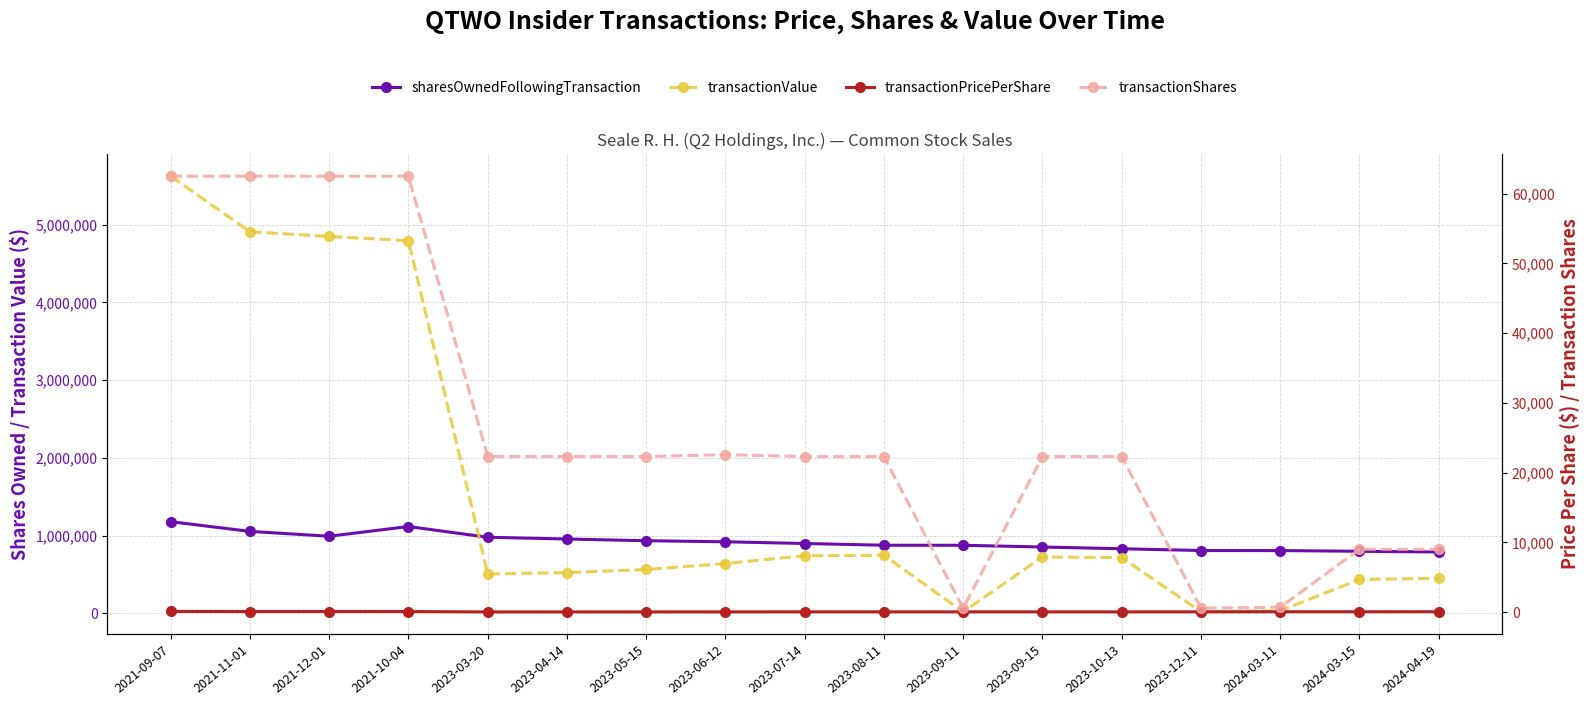

How many values in the transactionShares series exceed 22300?

5